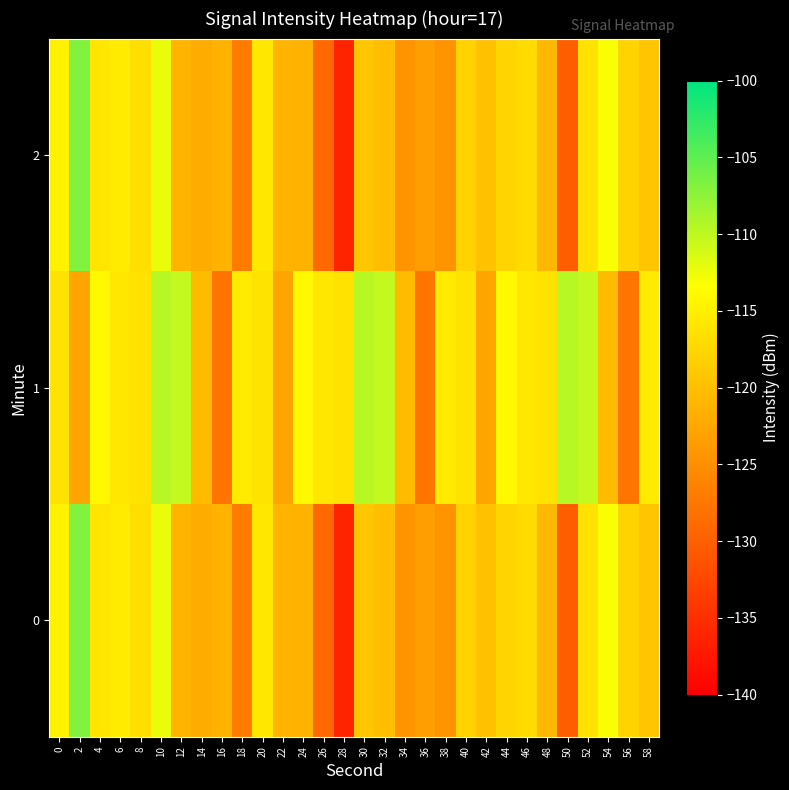

At which category does the chart reach its peak across all series?

2